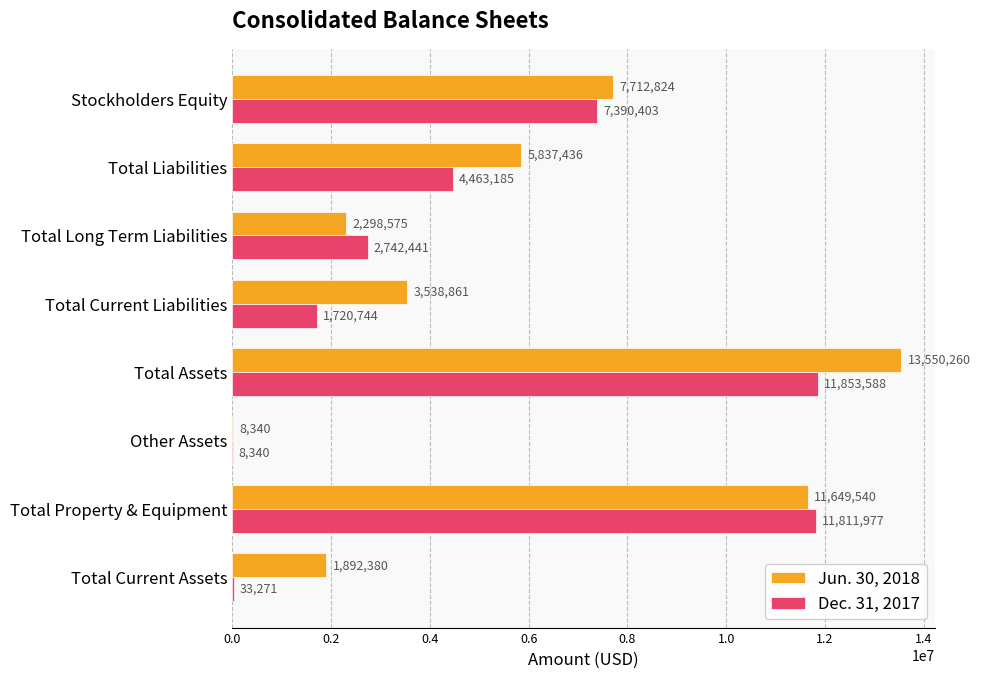

What is the approximate value of Jun. 30, 2018 at Total Liabilities, to the nearest 10?

5837440